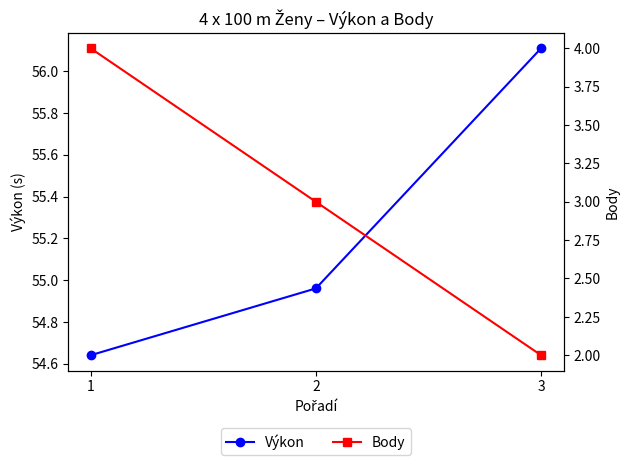

Rank the series by their average value, from highest to lowest.

Výkon, Body